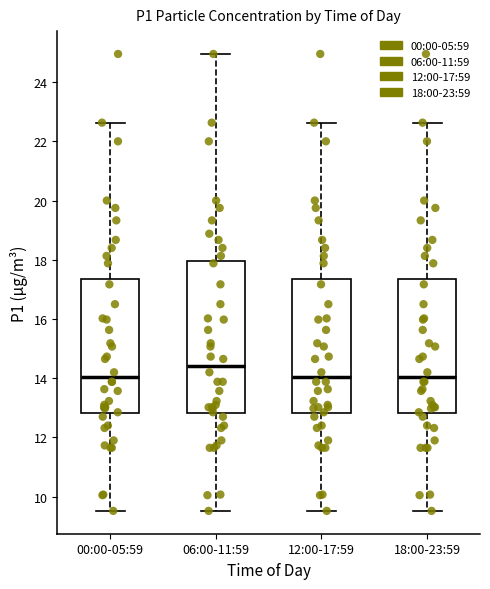

Reading left to right, read every box against the y-axis: the position of its median line, the range the box covers, and the ends of its whiskers. The values are not printed on the chart, so give them approximately, as read against the axis.

00:00-05:59: median 14.0, box 12.8 to 17.4, whiskers 9.6 to 22.6
06:00-11:59: median 14.4, box 12.8 to 18.0, whiskers 9.6 to 25.0
12:00-17:59: median 14.0, box 12.8 to 17.4, whiskers 9.6 to 22.6
18:00-23:59: median 14.0, box 12.8 to 17.4, whiskers 9.6 to 22.6